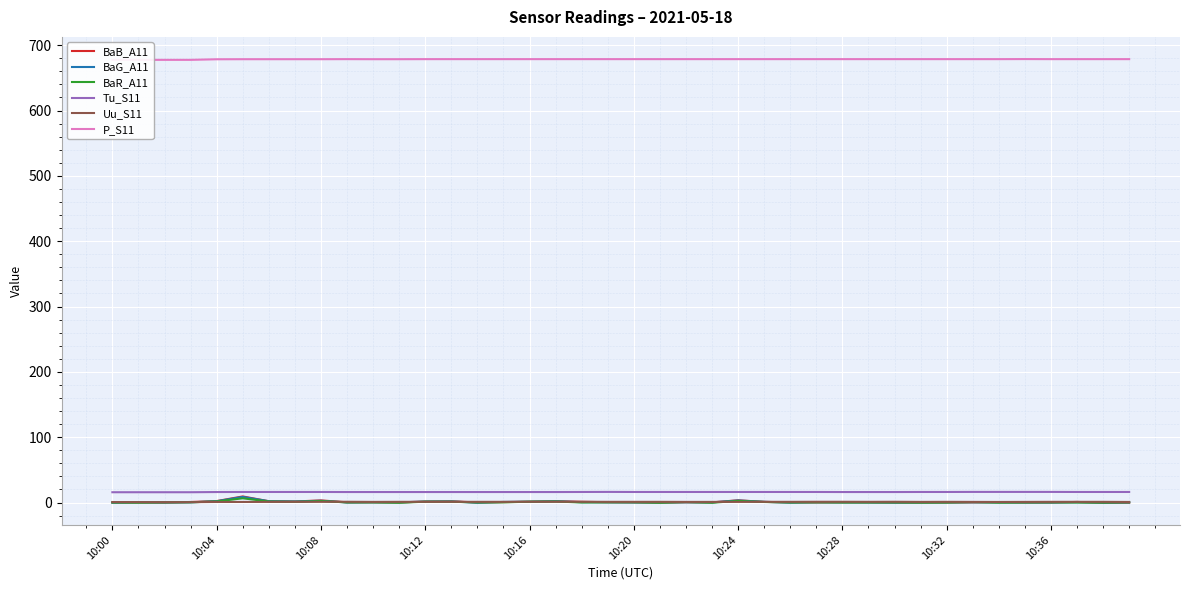

What is the average value of the Tu_S11 series?

16.1